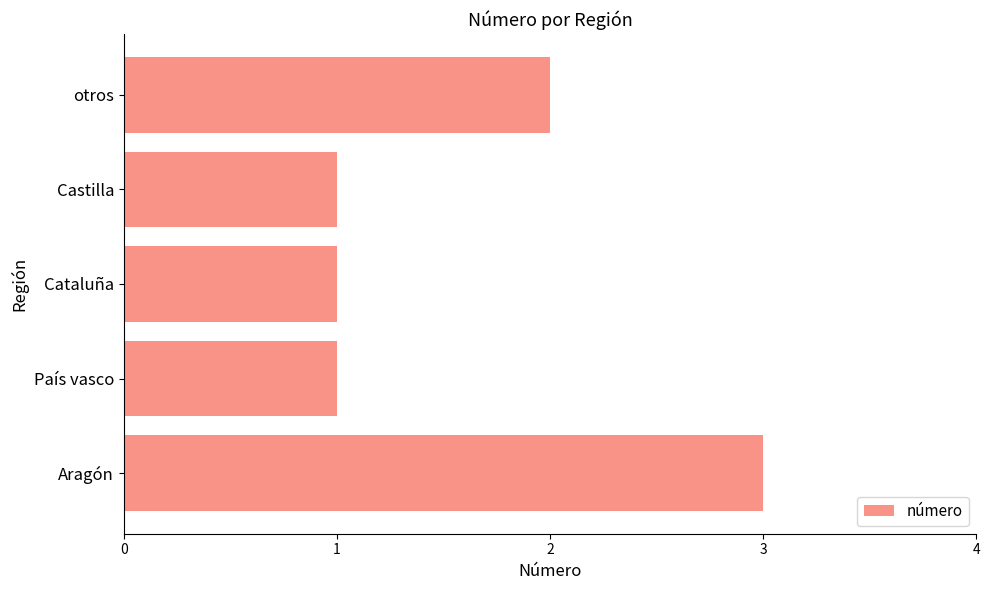

Count the number of categories in the chart.

5